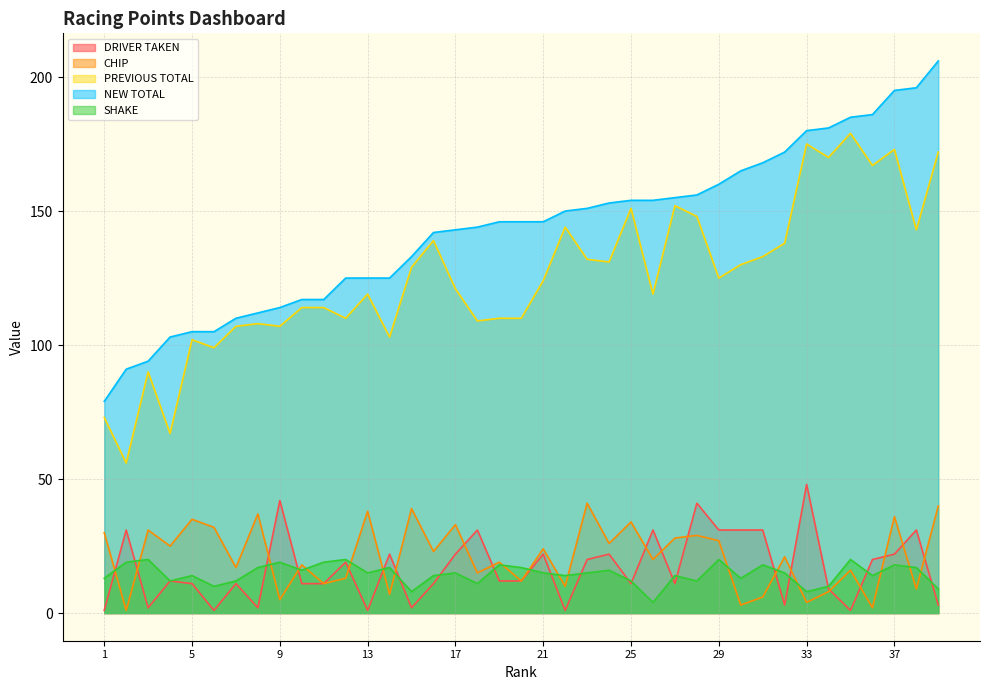

How many data points in CHIP are less than 21?

19